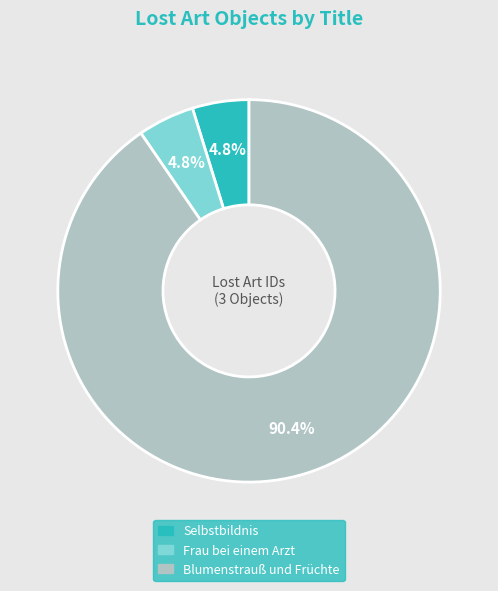

Is it true that Selbstbildnis is 5% of the pie?

True